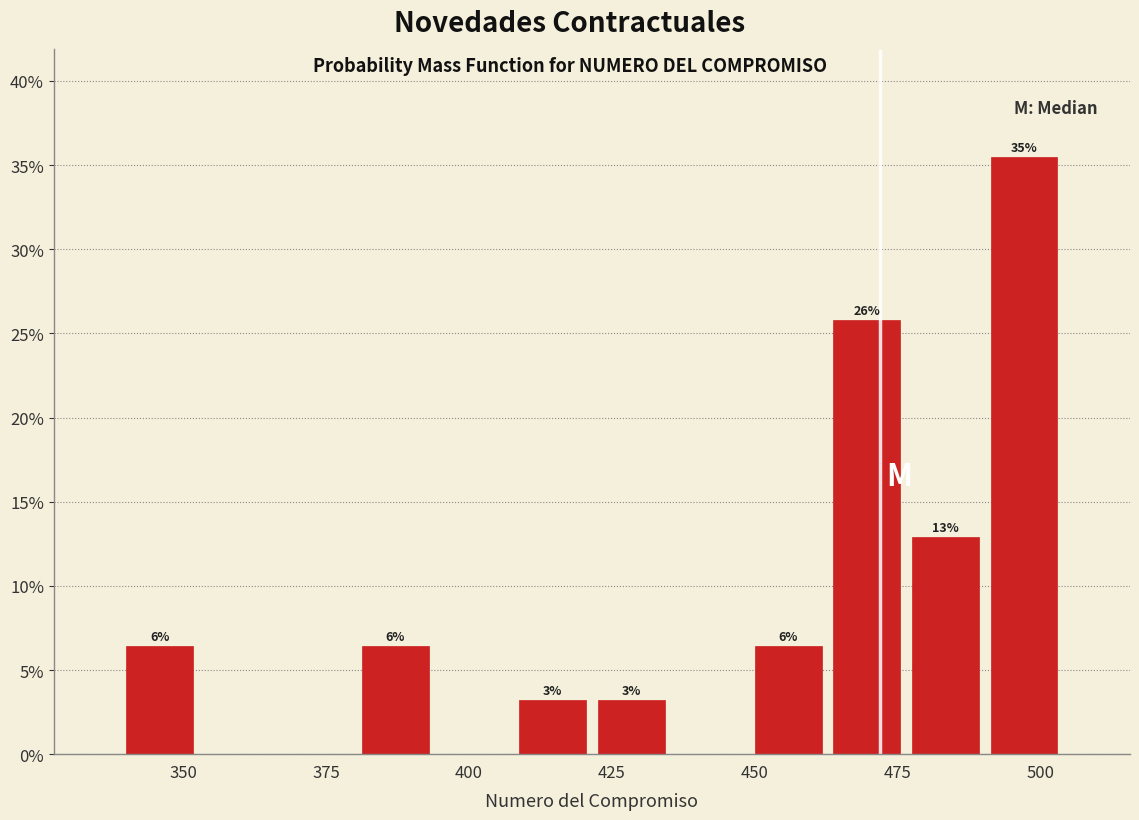

Read against the x-axis, roughly where is the centre of the tallest bar?

495